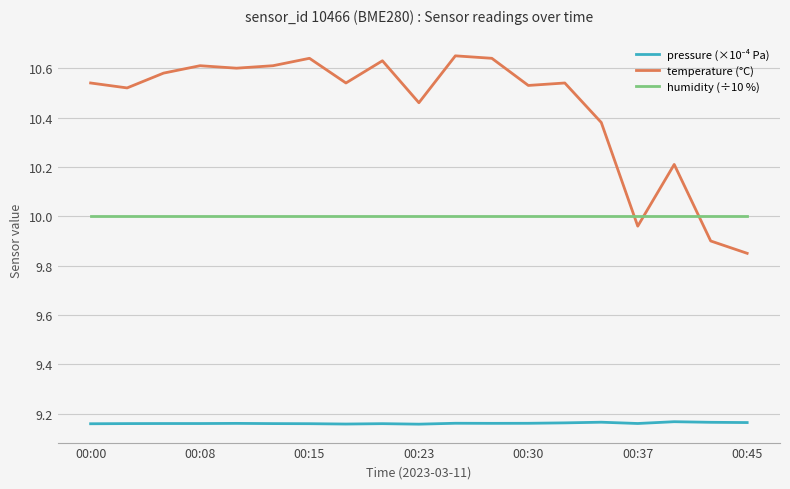

How many lines are shown in the chart?

3